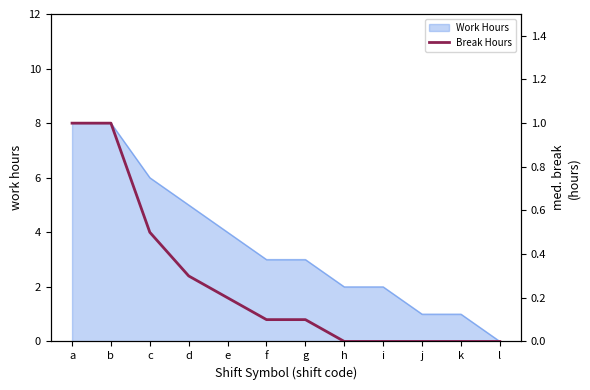

The value of Work Hours at g is 3. True or false?

True